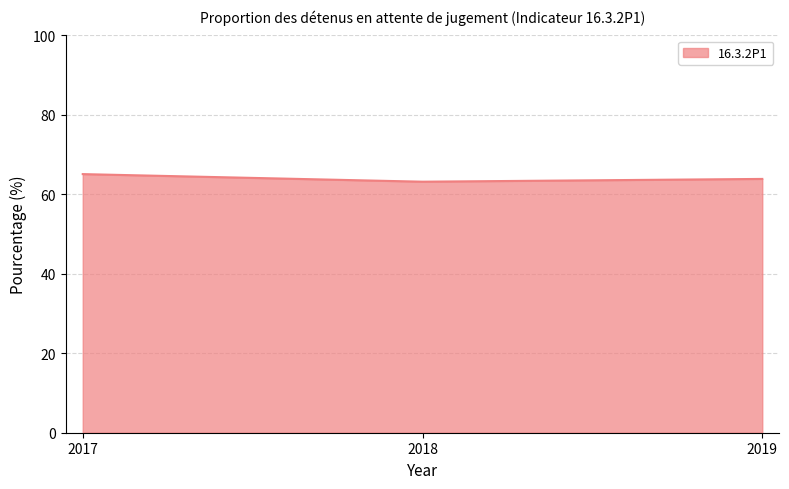

How many lines are shown in the chart?

1